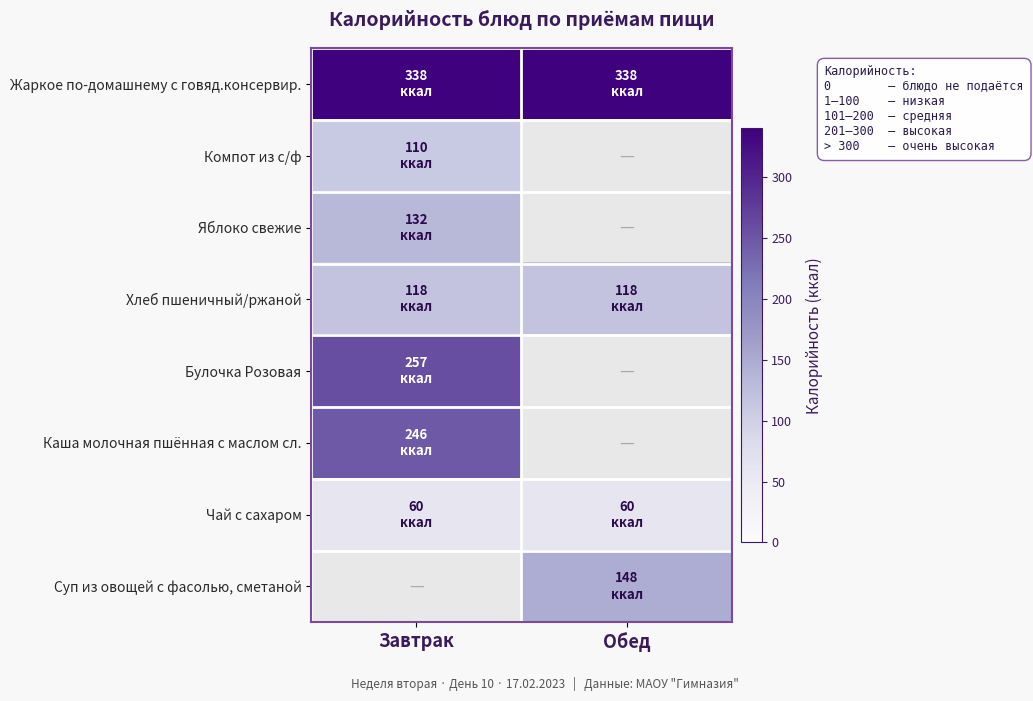

Between Обед and Завтрак, which is larger?

Обед